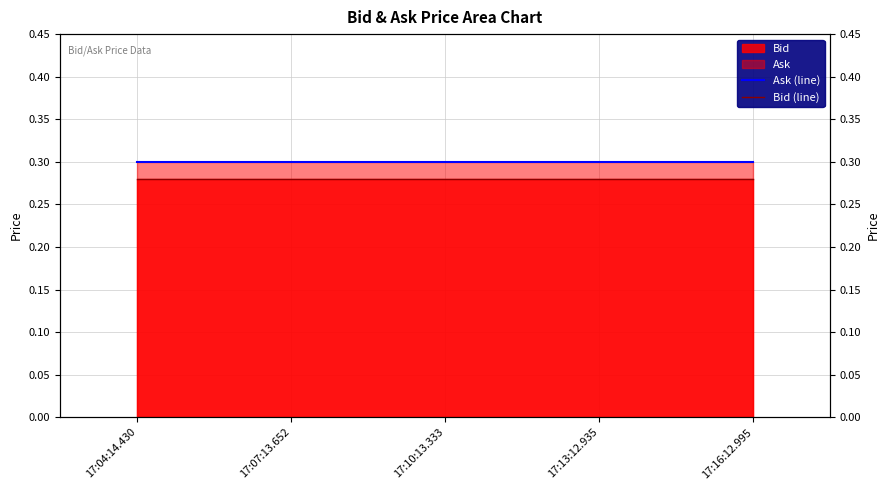

Which label corresponds to the smallest value in the chart?

17:04:14.430